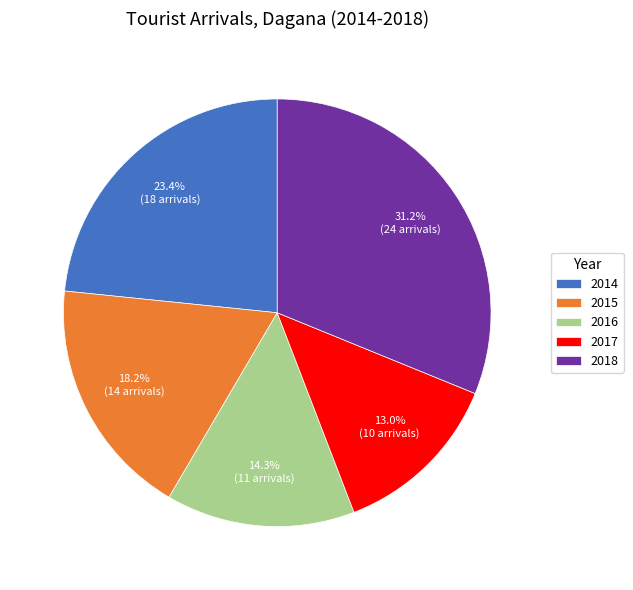

Is 2015 the majority of the pie?

No